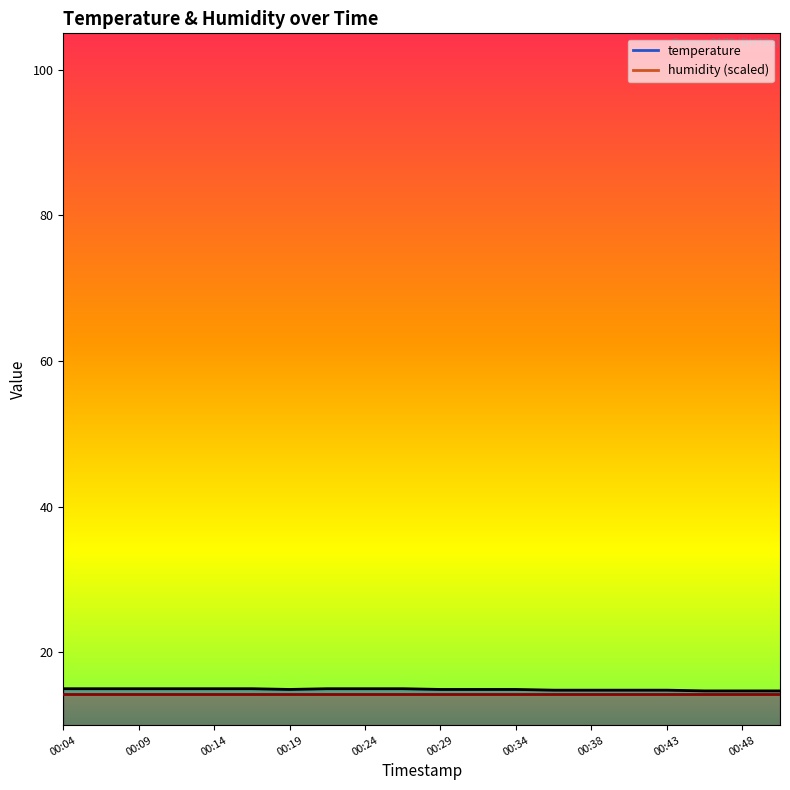

Reading left to right, transcribe all the data shown in this chart.

15.0	15.0	15.0	15.0	15.0	15.0	14.9	15.0	15.0	15.0	14.9	14.9	14.9	14.8	14.8	14.8	14.8	14.7	14.7	14.7